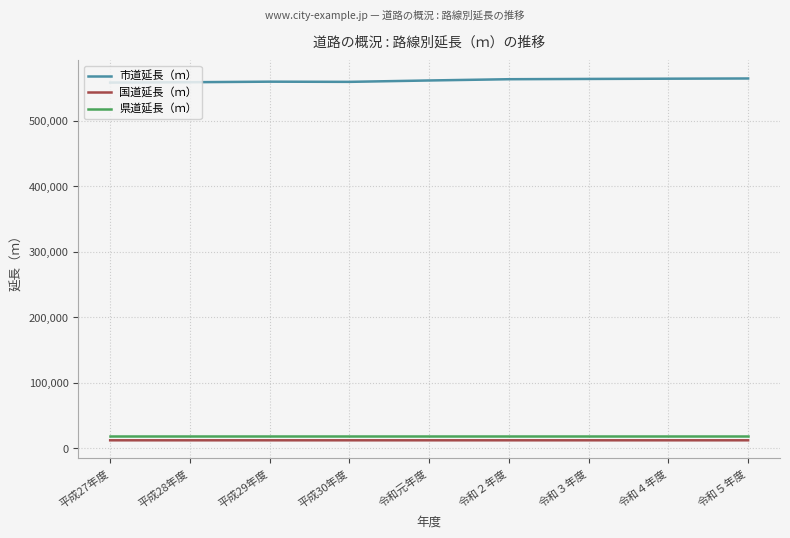

What is the average value of the 国道延長（ｍ） series?

12314